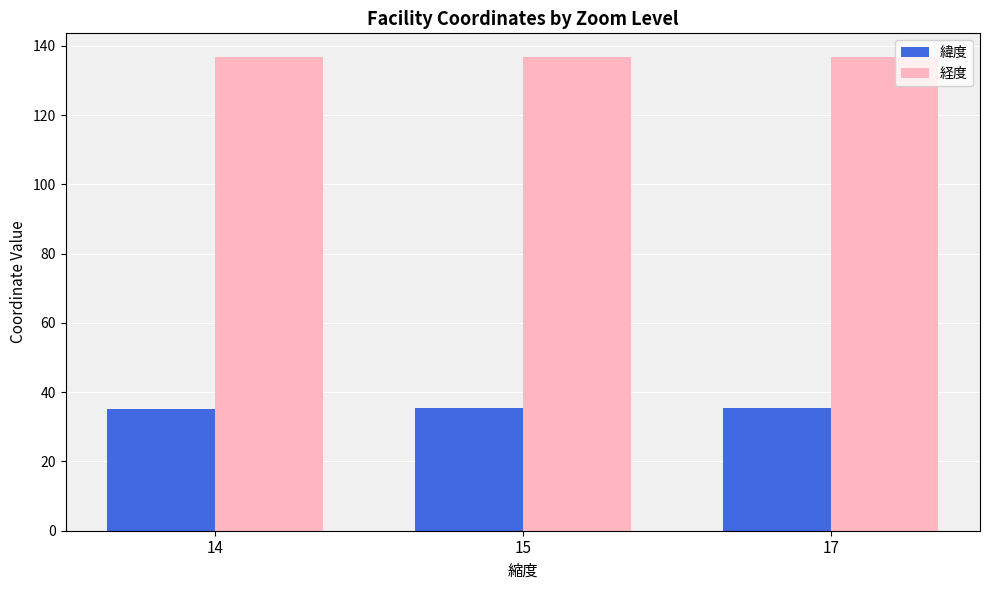

At how many categories does at least one series exceed 99?

3